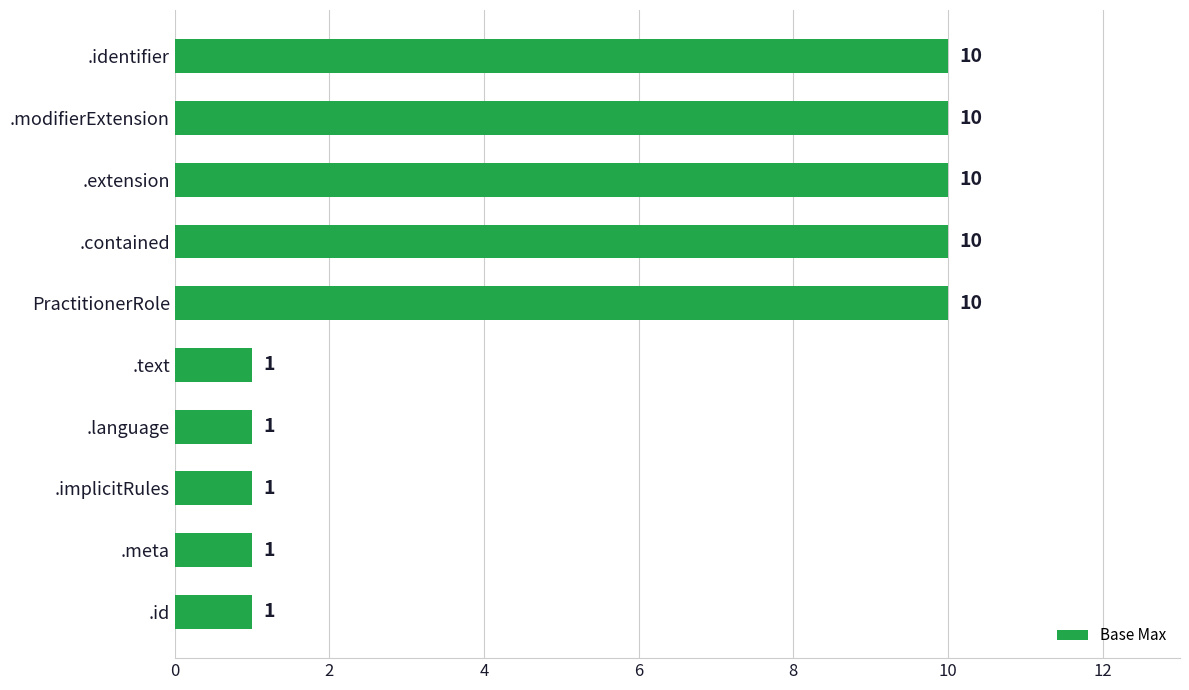

Reading bottom to top, what are all the values shown in this chart?

.id=1	.meta=1	.implicitRules=1	.language=1	.text=1	PractitionerRole=10	.contained=10	.extension=10	.modifierExtension=10	.identifier=10